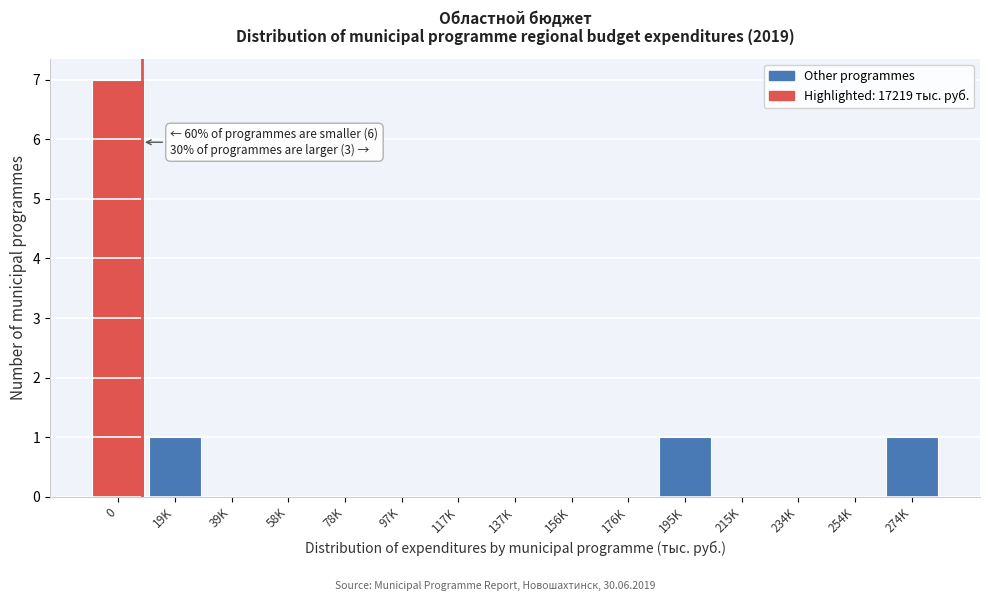

Reading right to left, transcribe all the data shown in this chart.

274K=1	254K=0	234K=0	215K=0	195K=1	176K=0	156K=0	137K=0	117K=0	97K=0	78K=0	58K=0	39K=0	19K=1	0=7